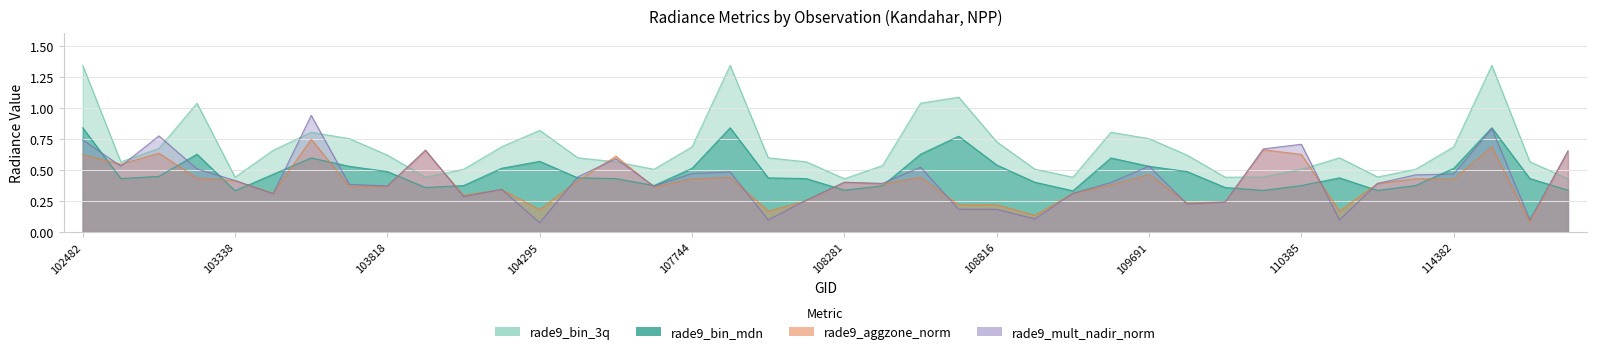

Reading left to right, extract all data points from this chart.

rade9_bin_mdn: 102482=0.8	539=0.4	102972=0.4	102980=0.6	103338=0.3	103574=0.5	103694=0.6	103702=0.5	103818=0.5	103936=0.4	104170=0.4	104287=0.5	104295=0.6	104414=0.4	104530=0.4	107573=0.4	107744=0.5	107921=0.8	107933=0.4	108103=0.4	108281=0.3	108455=0.4	108645=0.6	108802=0.8	108816=0.5	108985=0.4	109157=0.3	109679=0.6	109691=0.5	109866=0.5	2276=0.4	110213=0.3	110385=0.4	110745=0.4	2933=0.3	114267=0.4	114382=0.5	114496=0.8	114617=0.4	114731=0.3
rade9_bin_3q: 102482=1.3	539=0.6	102972=0.7	102980=1.0	103338=0.4	103574=0.7	103694=0.8	103702=0.8	103818=0.6	103936=0.4	104170=0.5	104287=0.7	104295=0.8	104414=0.6	104530=0.6	107573=0.5	107744=0.7	107921=1.3	107933=0.6	108103=0.6	108281=0.4	108455=0.5	108645=1.0	108802=1.1	108816=0.7	108985=0.5	109157=0.4	109679=0.8	109691=0.8	109866=0.6	2276=0.4	110213=0.4	110385=0.5	110745=0.6	2933=0.4	114267=0.5	114382=0.7	114496=1.3	114617=0.6	114731=0.4
rade9_aggzone_norm: 102482=0.6	539=0.5	102972=0.6	102980=0.4	103338=0.4	103574=0.3	103694=0.7	103702=0.4	103818=0.4	103936=0.7	104170=0.3	104287=0.3	104295=0.2	104414=0.4	104530=0.6	107573=0.4	107744=0.4	107921=0.4	107933=0.2	108103=0.2	108281=0.4	108455=0.4	108645=0.4	108802=0.2	108816=0.2	108985=0.1	109157=0.3	109679=0.4	109691=0.5	109866=0.2	2276=0.2	110213=0.7	110385=0.6	110745=0.2	2933=0.4	114267=0.4	114382=0.4	114496=0.7	114617=0.1	114731=0.7
rade9_mult_nadir_norm: 102482=0.7	539=0.5	102972=0.8	102980=0.5	103338=0.4	103574=0.3	103694=0.9	103702=0.4	103818=0.4	103936=0.7	104170=0.3	104287=0.3	104295=0.1	104414=0.4	104530=0.6	107573=0.4	107744=0.5	107921=0.5	107933=0.1	108103=0.3	108281=0.4	108455=0.4	108645=0.5	108802=0.2	108816=0.2	108985=0.1	109157=0.3	109679=0.4	109691=0.5	109866=0.2	2276=0.2	110213=0.7	110385=0.7	110745=0.1	2933=0.4	114267=0.5	114382=0.5	114496=0.8	114617=0.1	114731=0.7